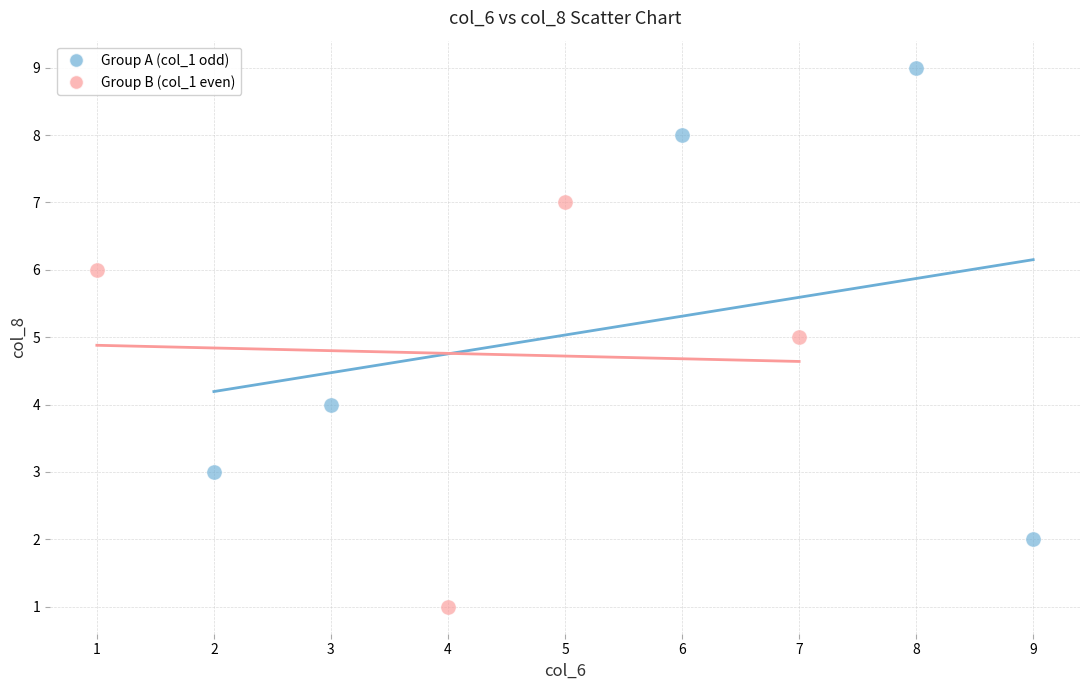

Which series has the widest spread of Y values?

Group A (col_1 odd)